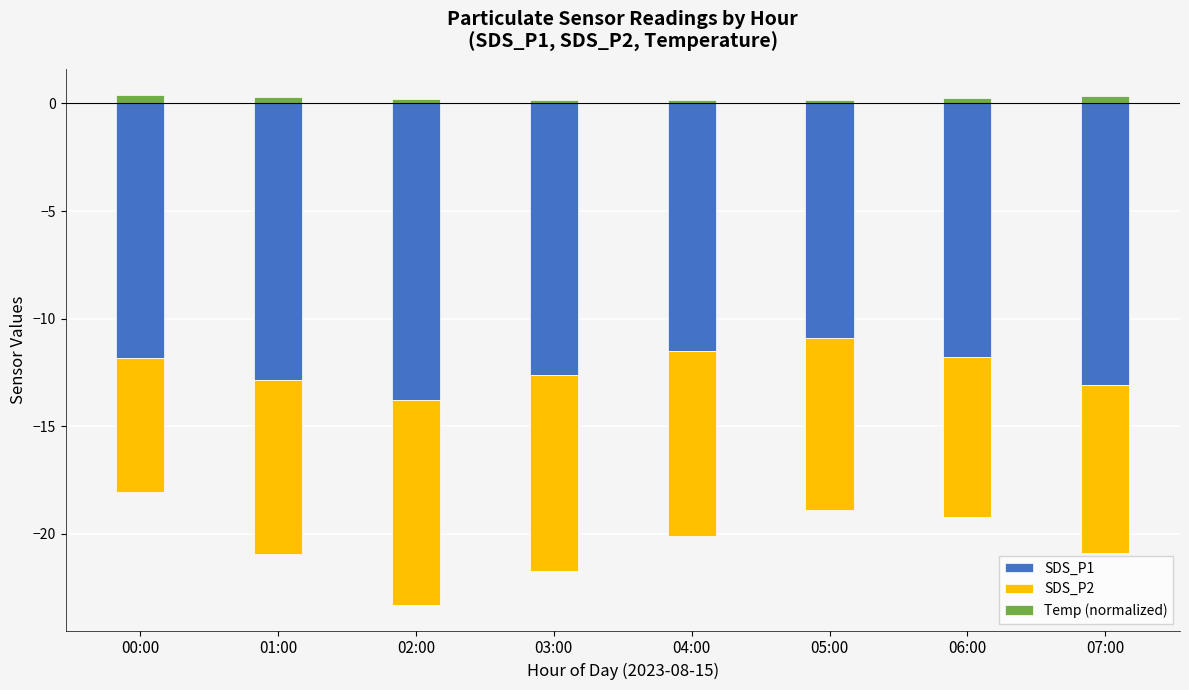

What is the difference between the second highest and minimum values in the SDS_P1 series?

2.3